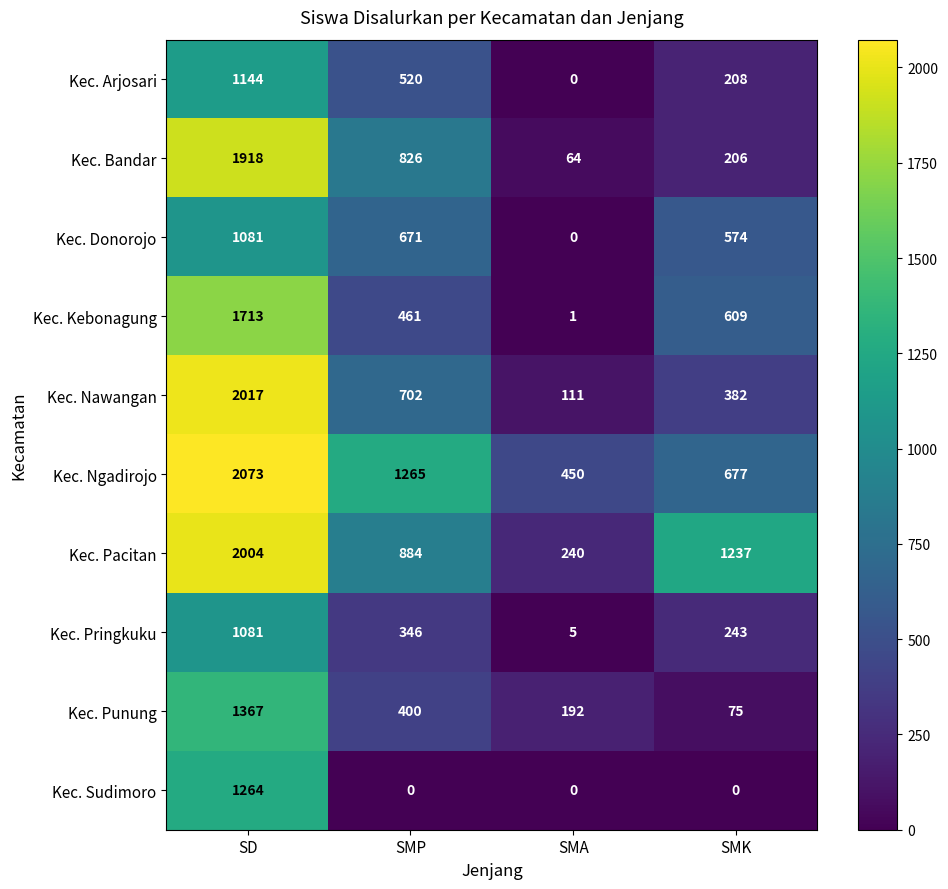

What is the difference between the Kec. Arjosari values at SMP and SMA?

520